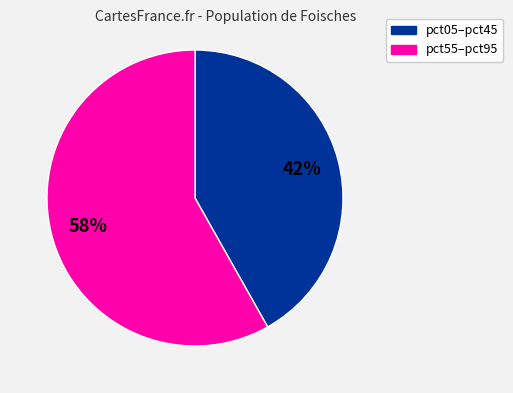

To the nearest percent, what is the average slice percentage?

50%